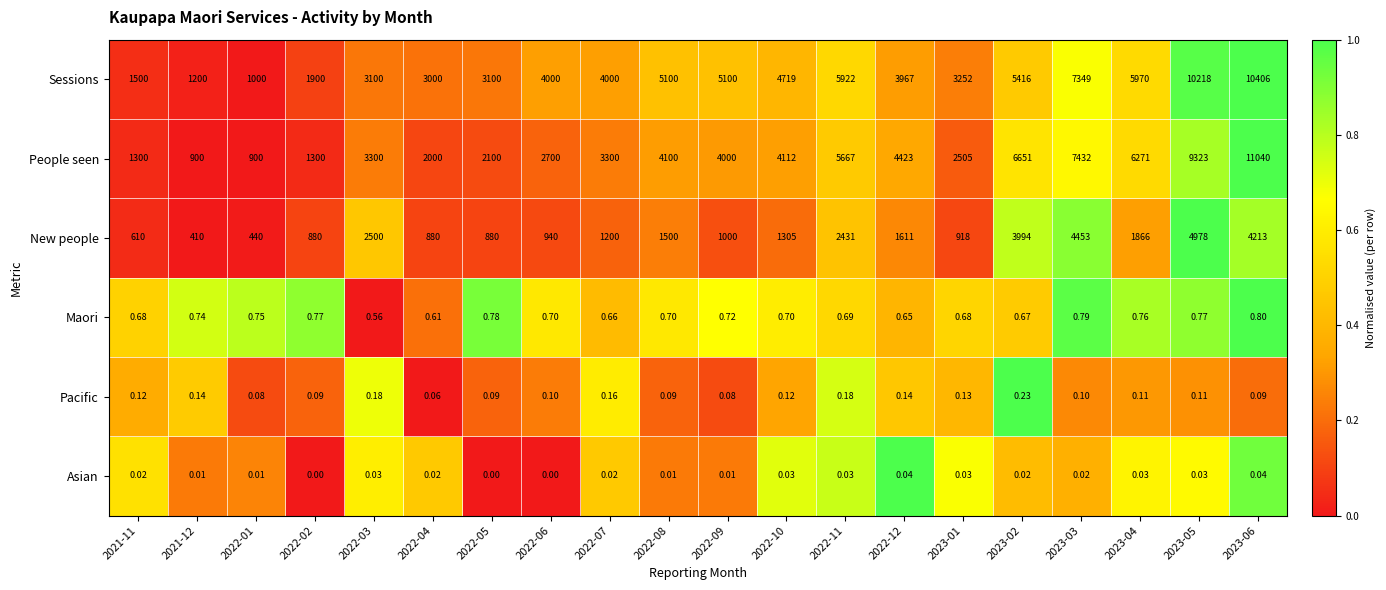

At how many categories does at least one series exceed 0?

20